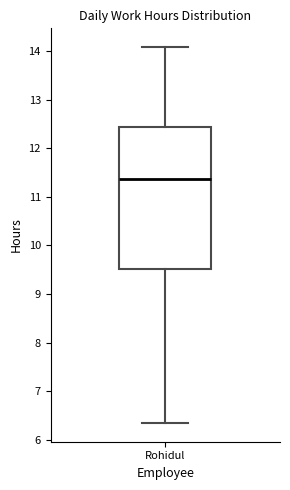

Read this box plot against the y-axis: the position of the median line, the range covered by the box, and the ends of both whiskers. The values are not printed on the chart, so give them approximately, as read against the axis.

median 11.4, box 9.5 to 12.4, whiskers 6.4 to 14.1